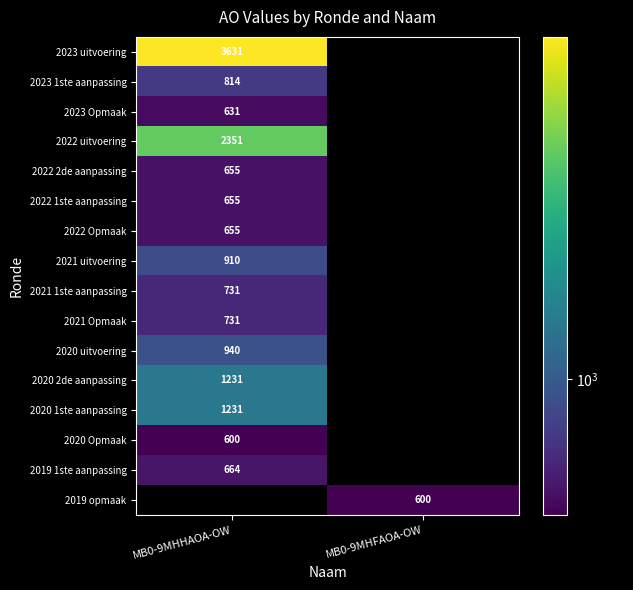

How many data points does each series have?

2